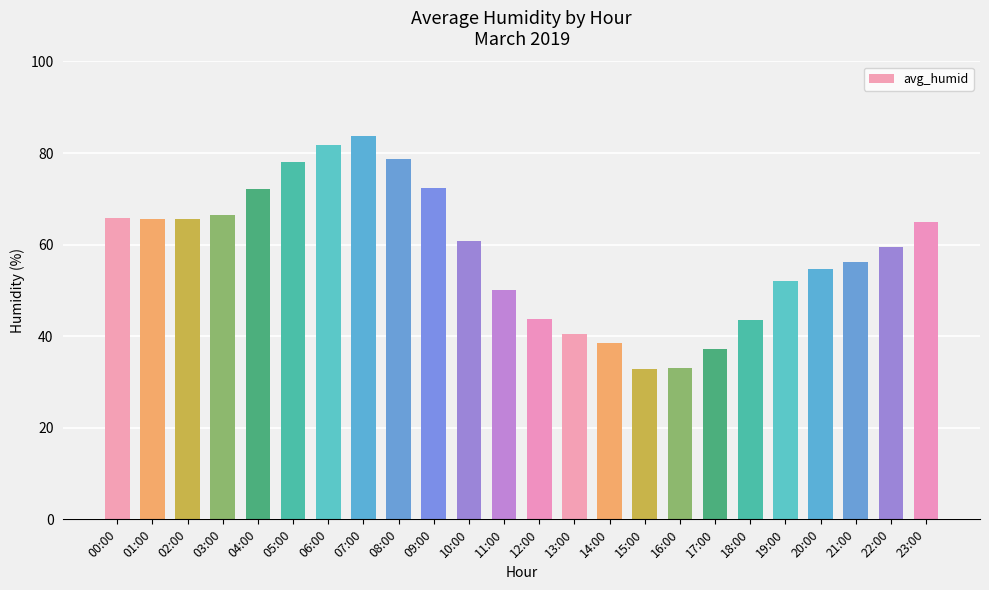

What is the difference between the second highest and minimum values?

49.0